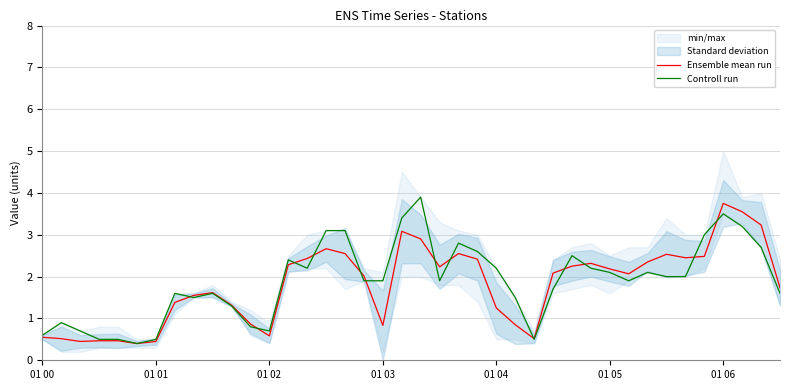

What are all the series names shown in the legend?

Ensemble mean run, Controll run